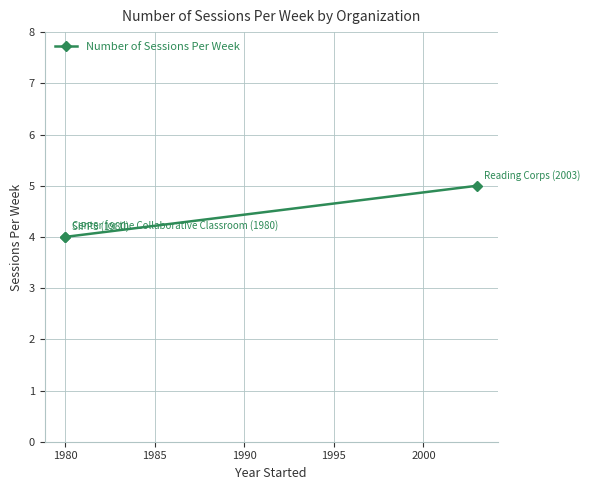

What is the difference between the maximum and second lowest values?

1